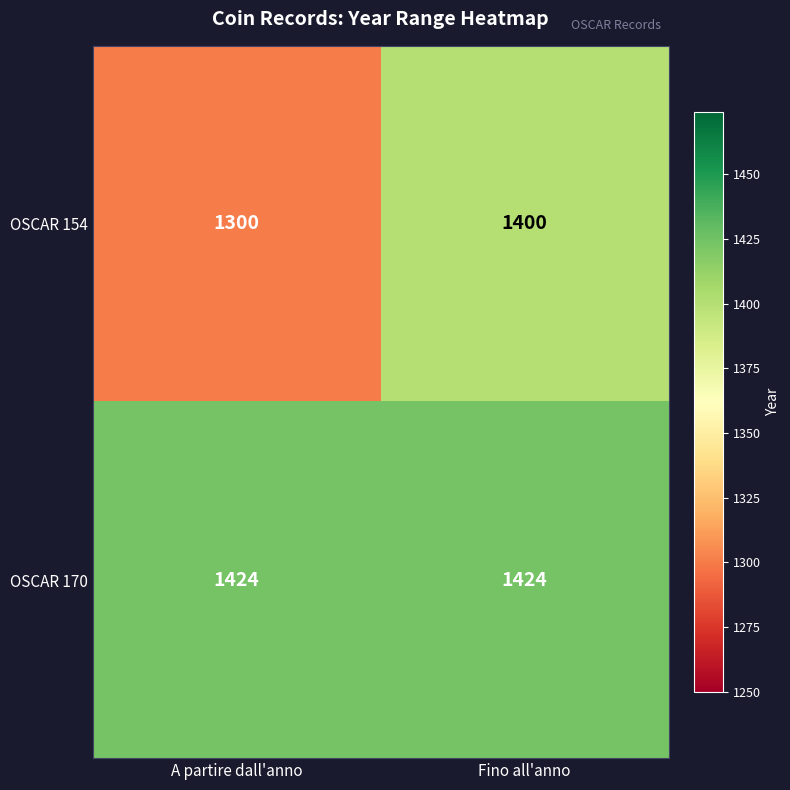

At which category is the sum across all series the highest?

Fino all'anno